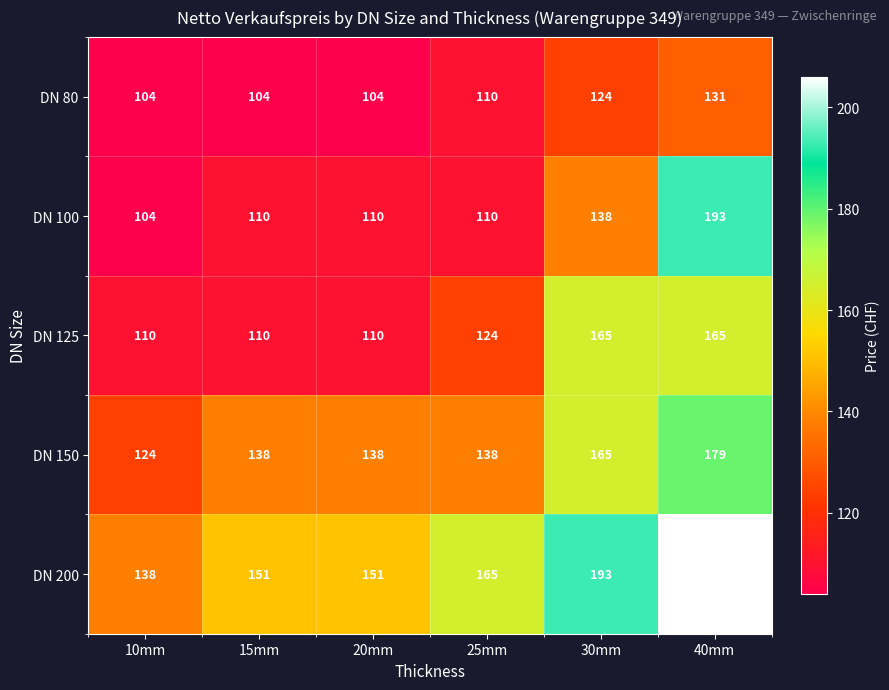

What is the sum of the DN 125 values at 25mm and 30mm?

289